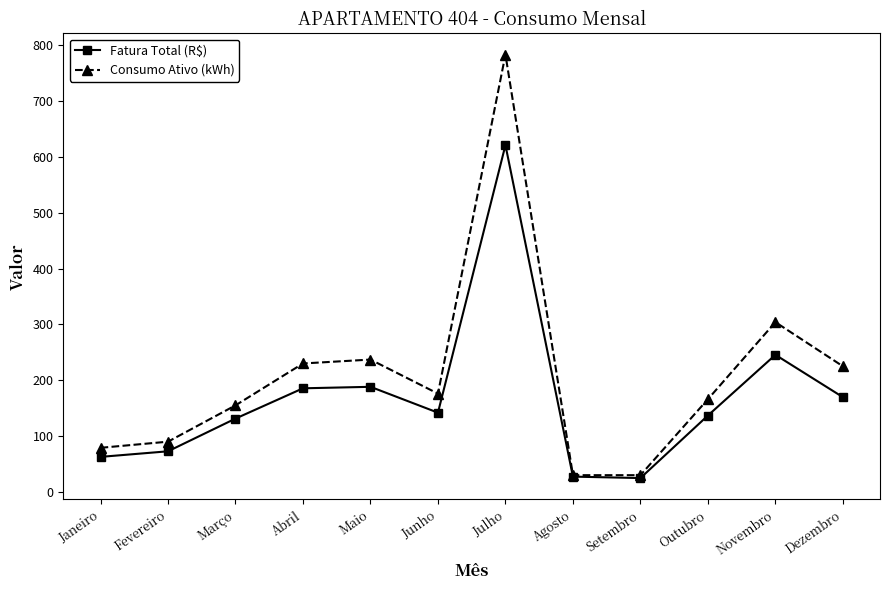

How many data points in Fatura Total (R$) are above 141?

6